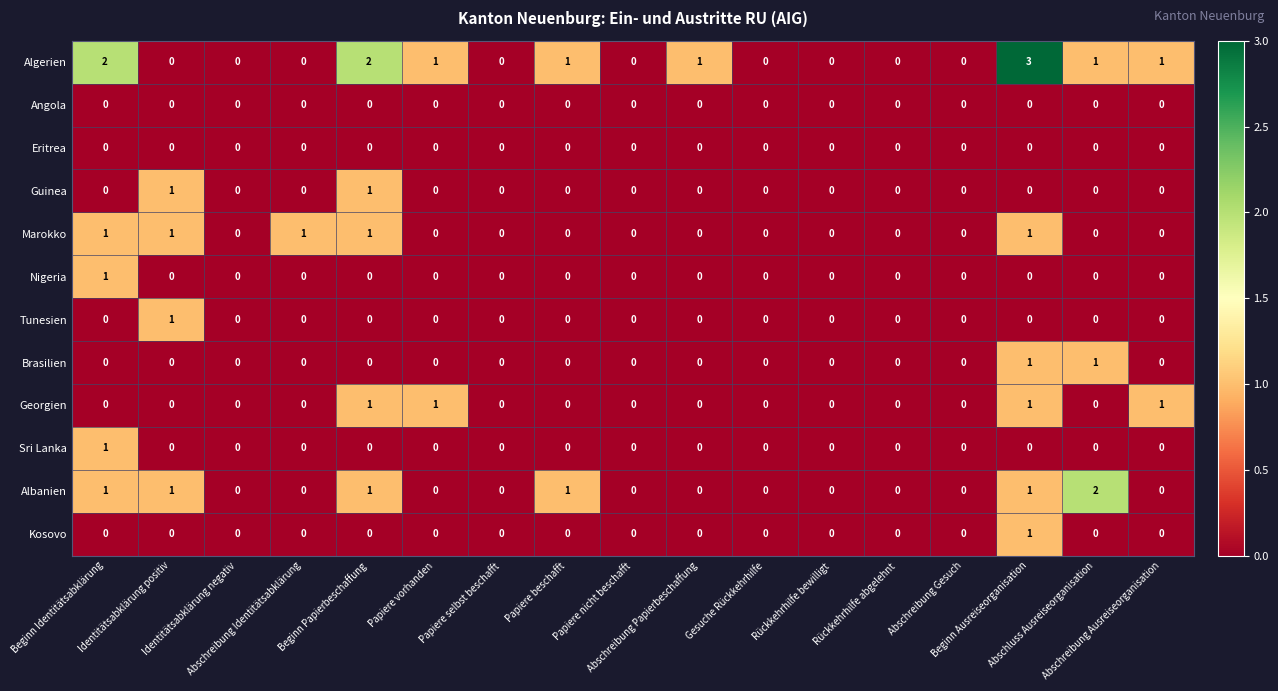

How many Kosovo values are between 0 and 1?

17